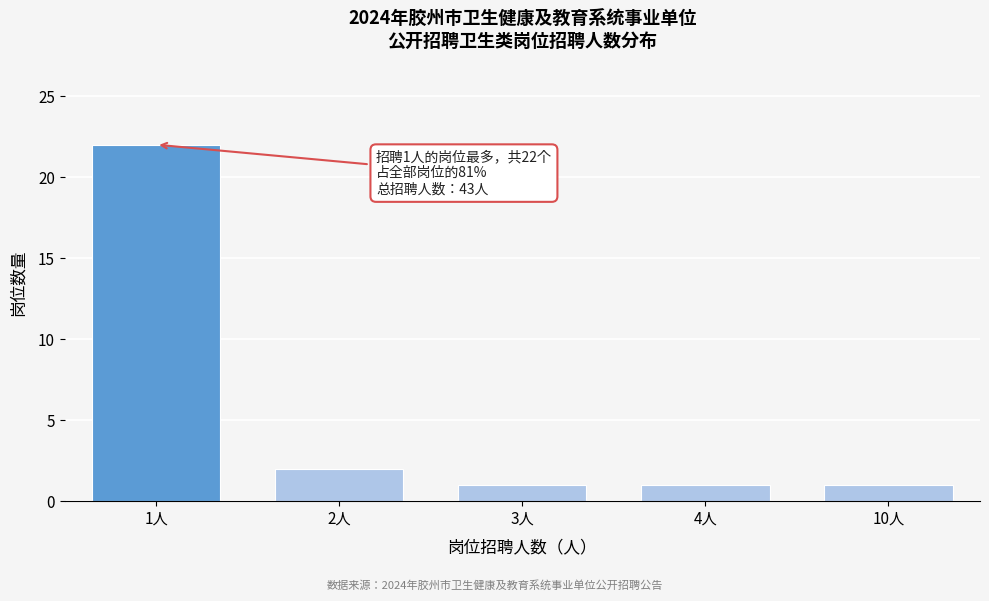

Reading left to right, transcribe all the data shown in this chart.

1人=22	2人=2	3人=1	4人=1	10人=1